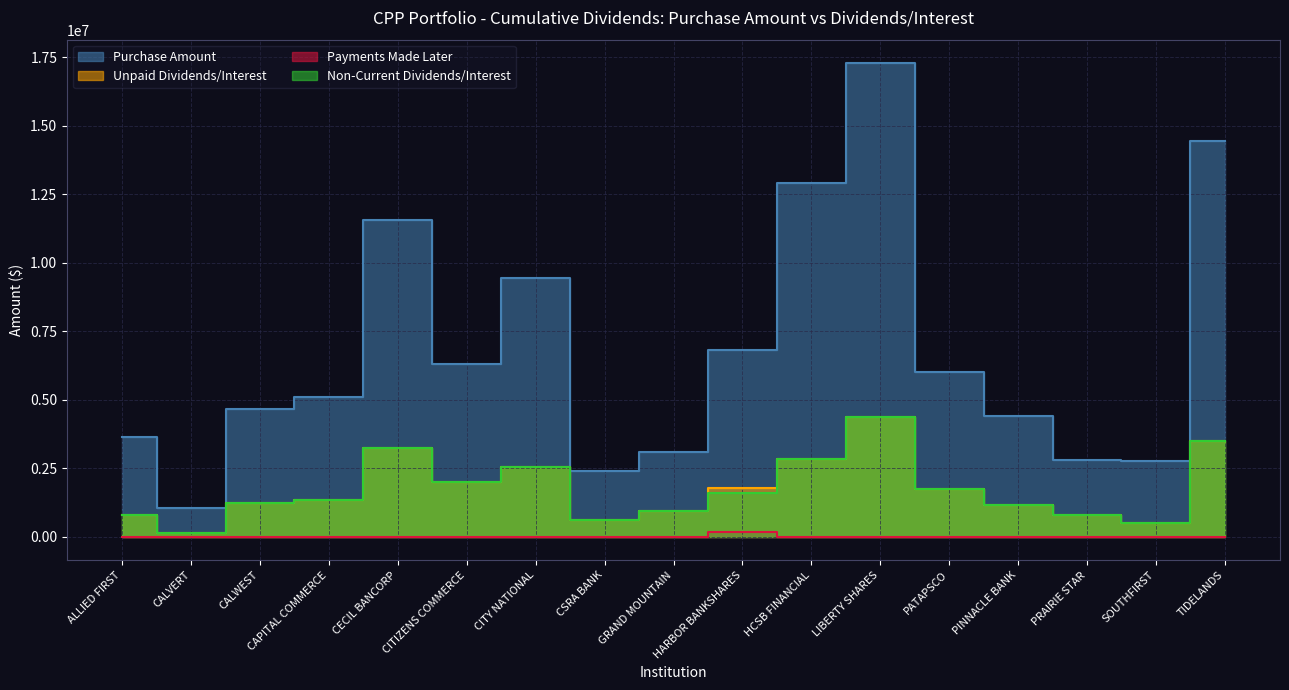

Is the value of Non-Current Dividends/Interest at CECIL BANCORP greater than the value of Purchase Amount at CAPITAL COMMERCE?

No